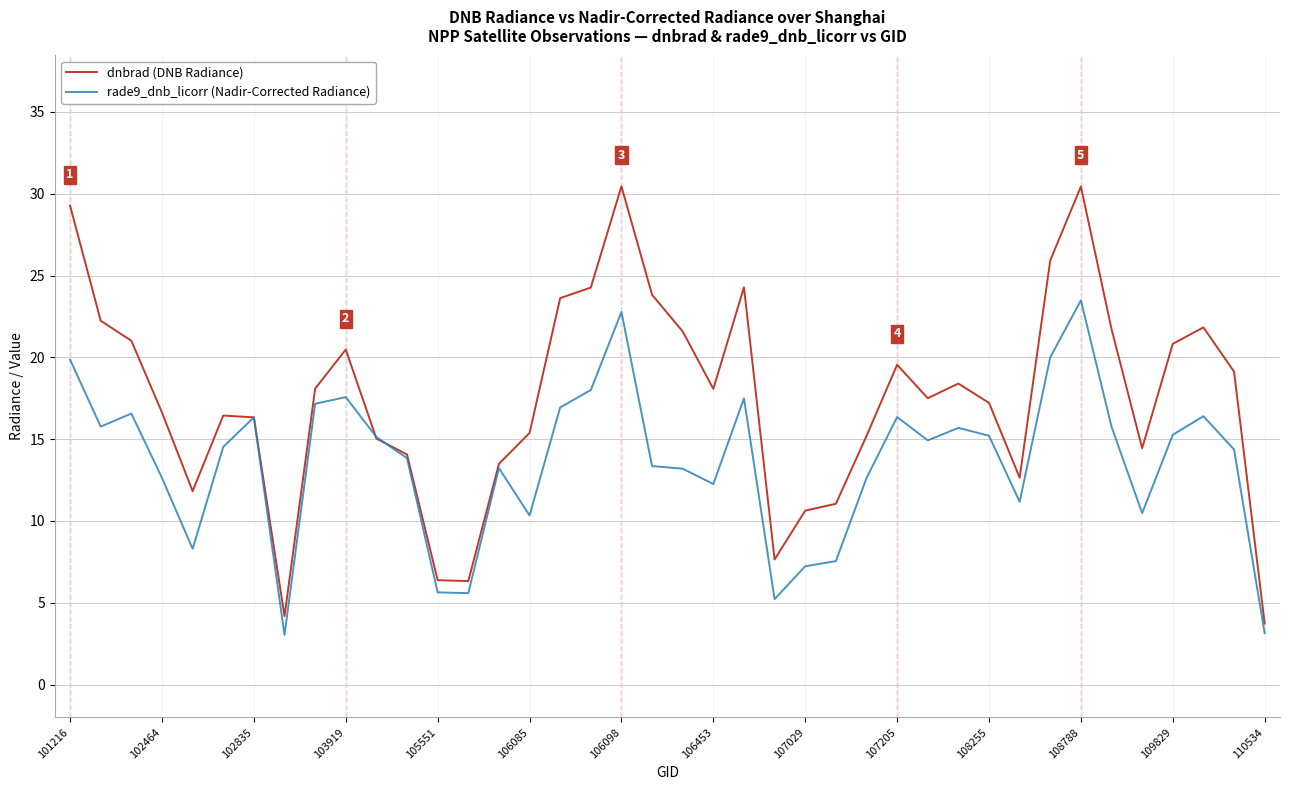

Rank the series by their average value, from highest to lowest.

dnbrad (DNB Radiance), rade9_dnb_licorr (Nadir-Corrected Radiance)